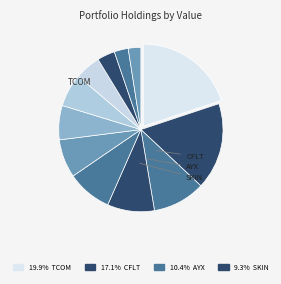

To the nearest percent, what is the difference between the largest and smallest slice percentages?

17%